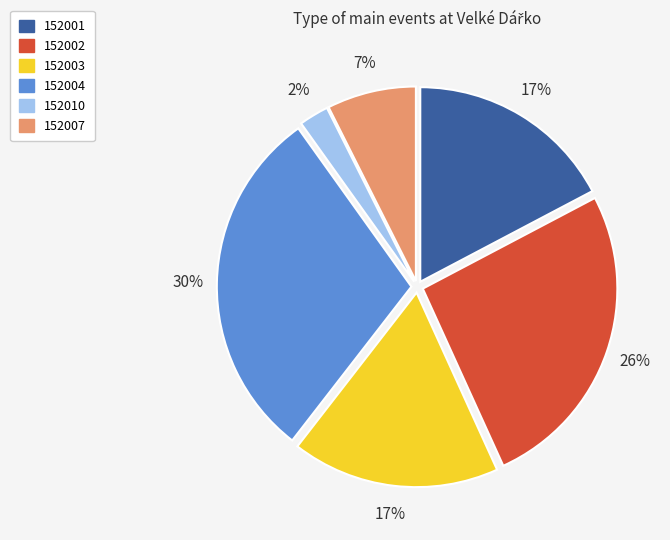

Is it true that 152002 is 26% of the pie?

True